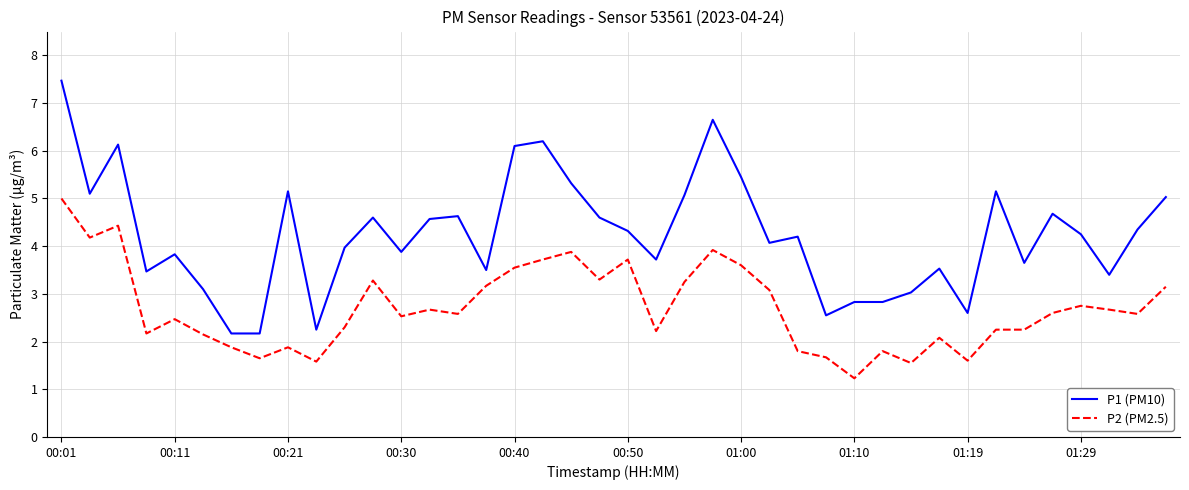

What is the maximum value shown in the chart?

7.5